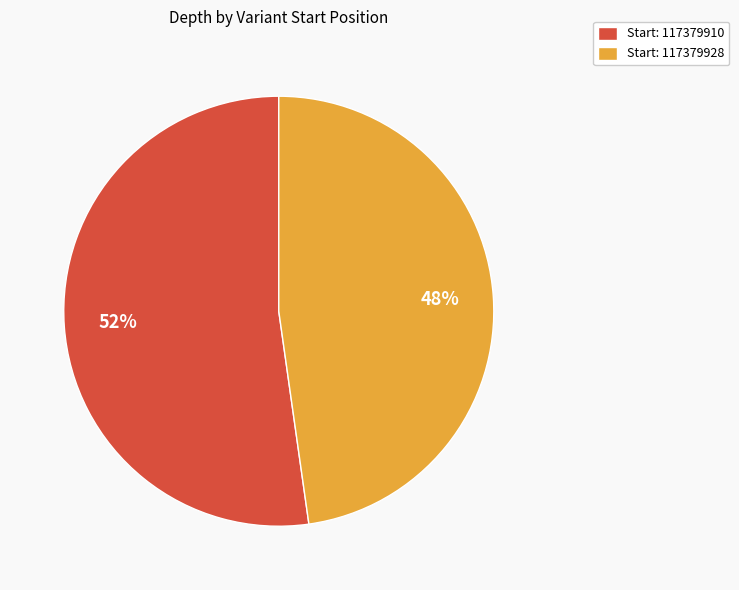

Which slice is the smallest?

Start: 117379928